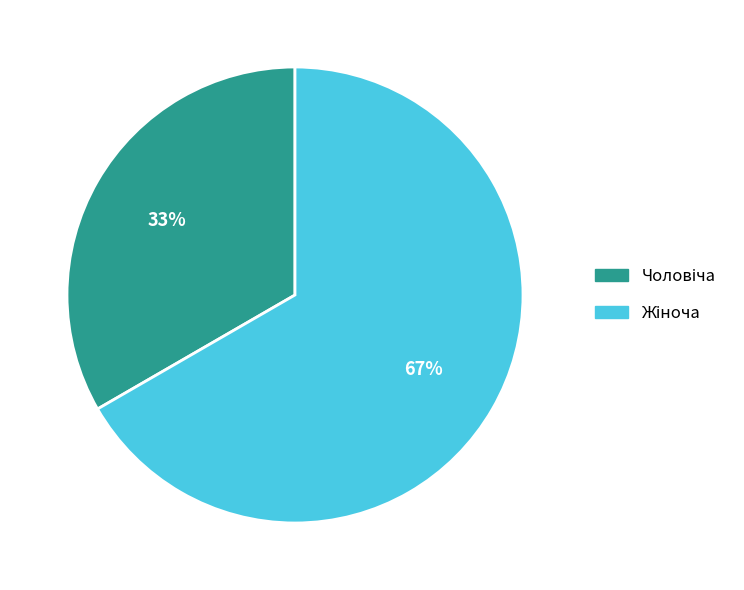

Does any single category account for the majority?

Yes